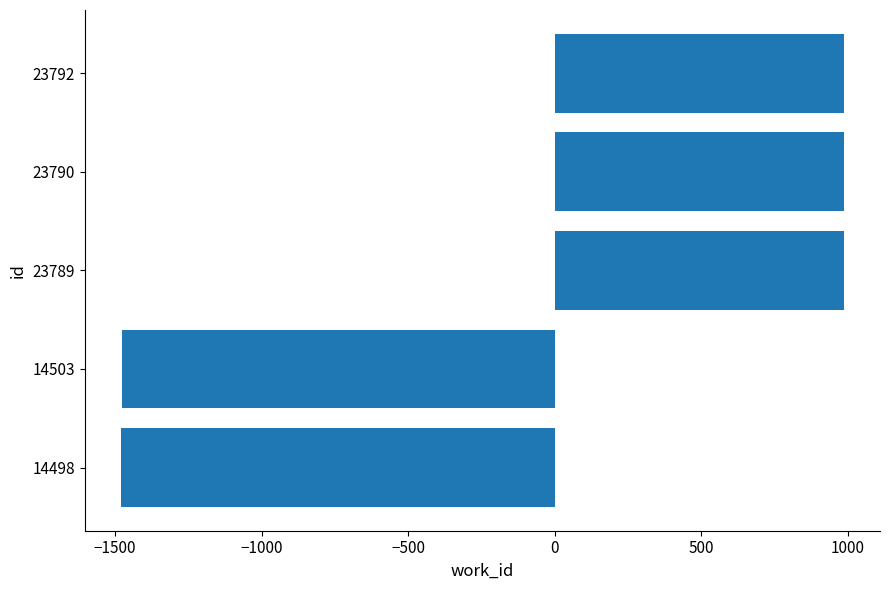

True or false: the data shows -1478 at 14503.

True